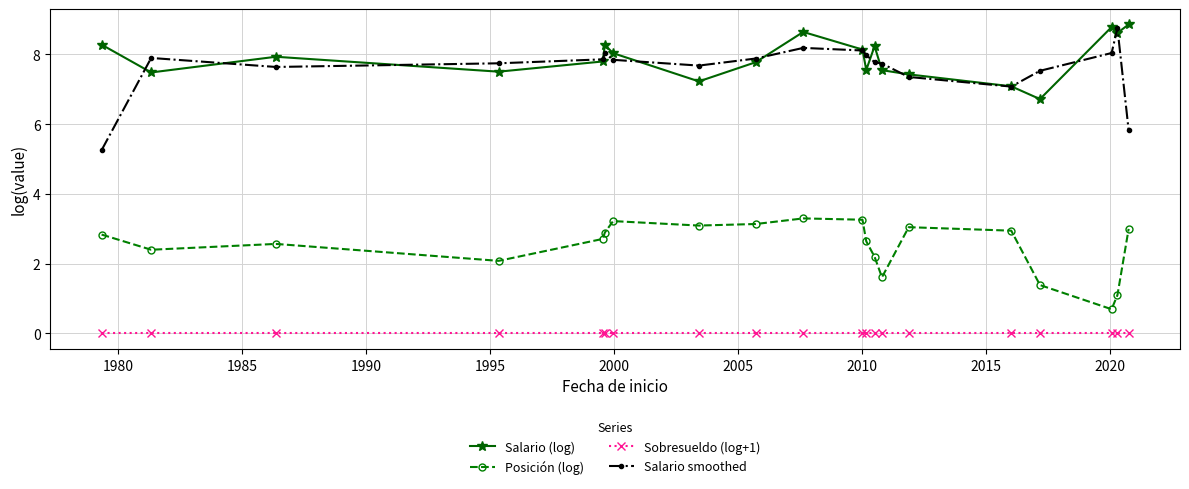

What is the sum of all Salario (log) values?

157.8